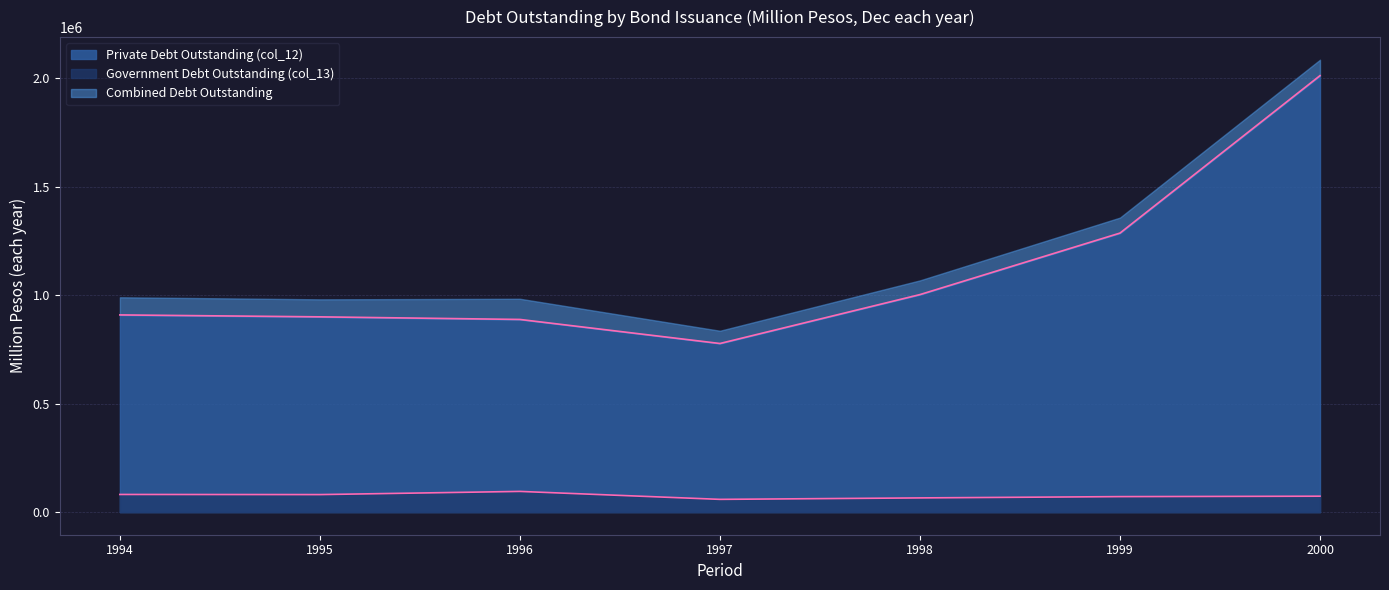

What value does the Private Debt Outstanding (col_12) series have at 1997?

777556